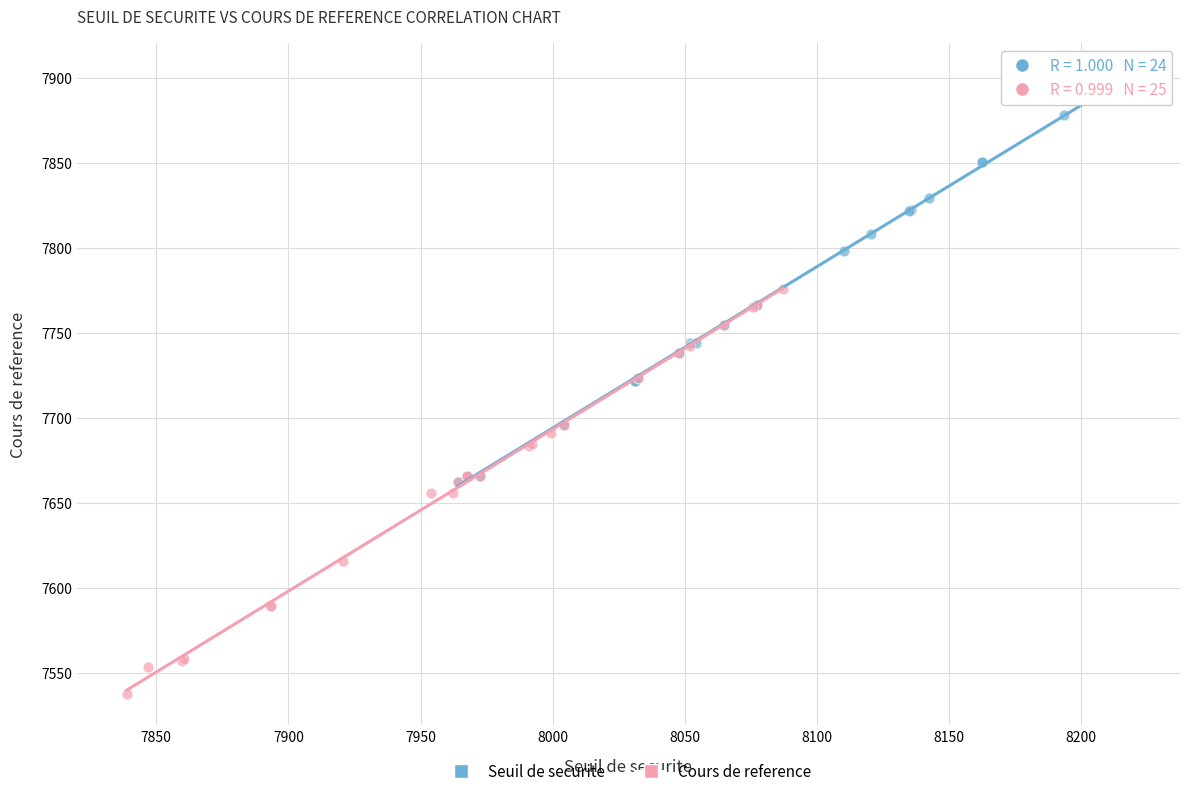

Which series contains the highest Y value?

Seuil de securite